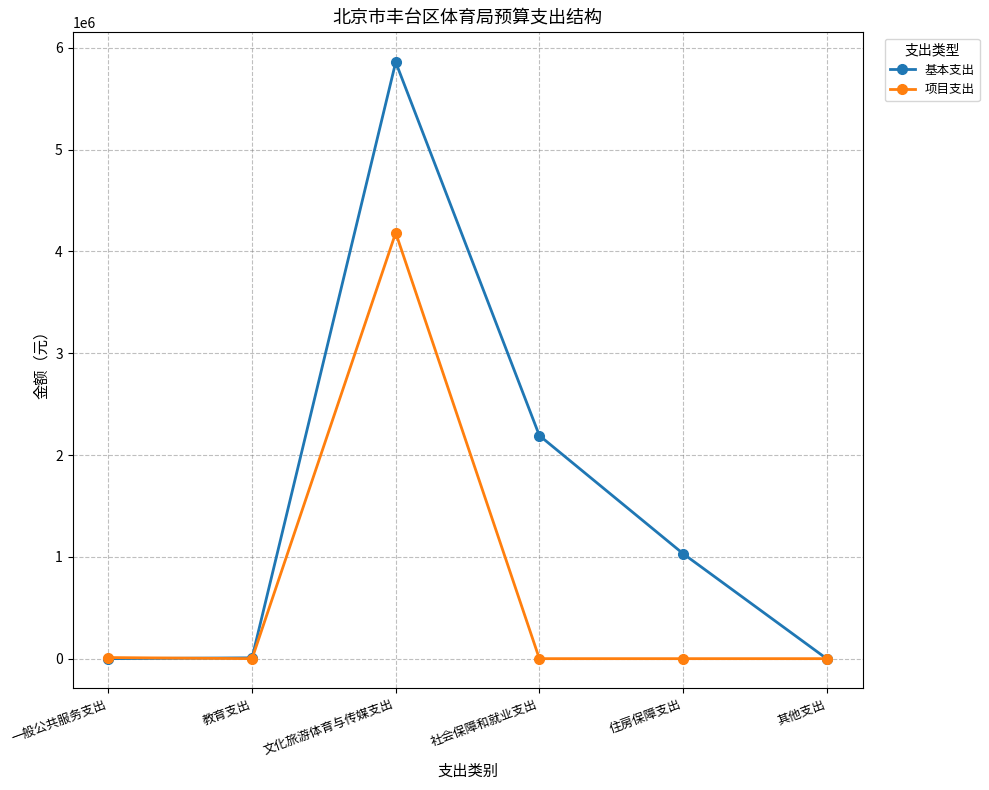

What is the difference between the maximum and minimum values in the 项目支出 series?

4183600